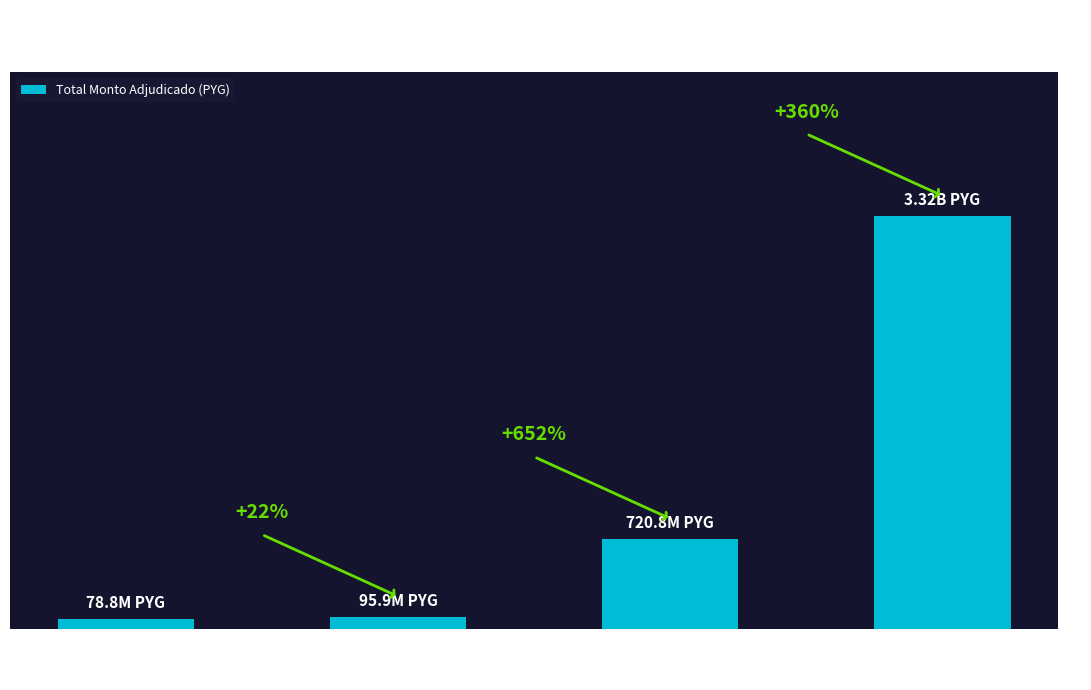

What is the value of the 2nd bar from the left?

95915320